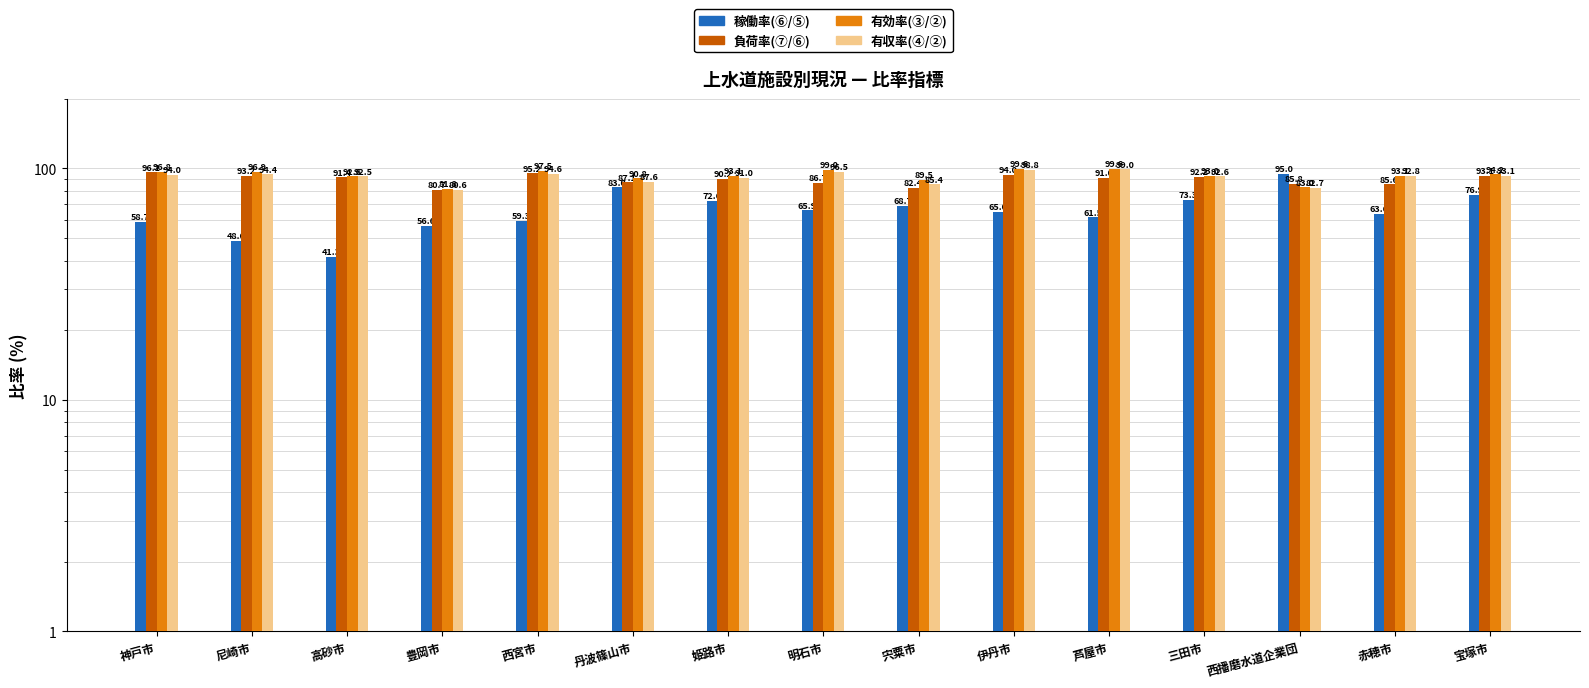

What are all the series names shown in the legend?

稼働率(⑥/⑤), 負荷率(⑦/⑥), 有効率(③/②), 有収率(④/②)